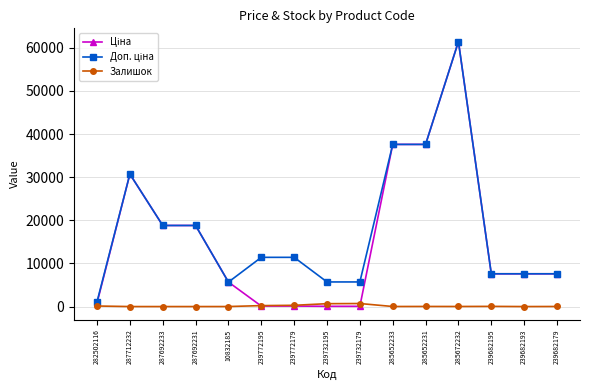

How many data points does each series have?

15